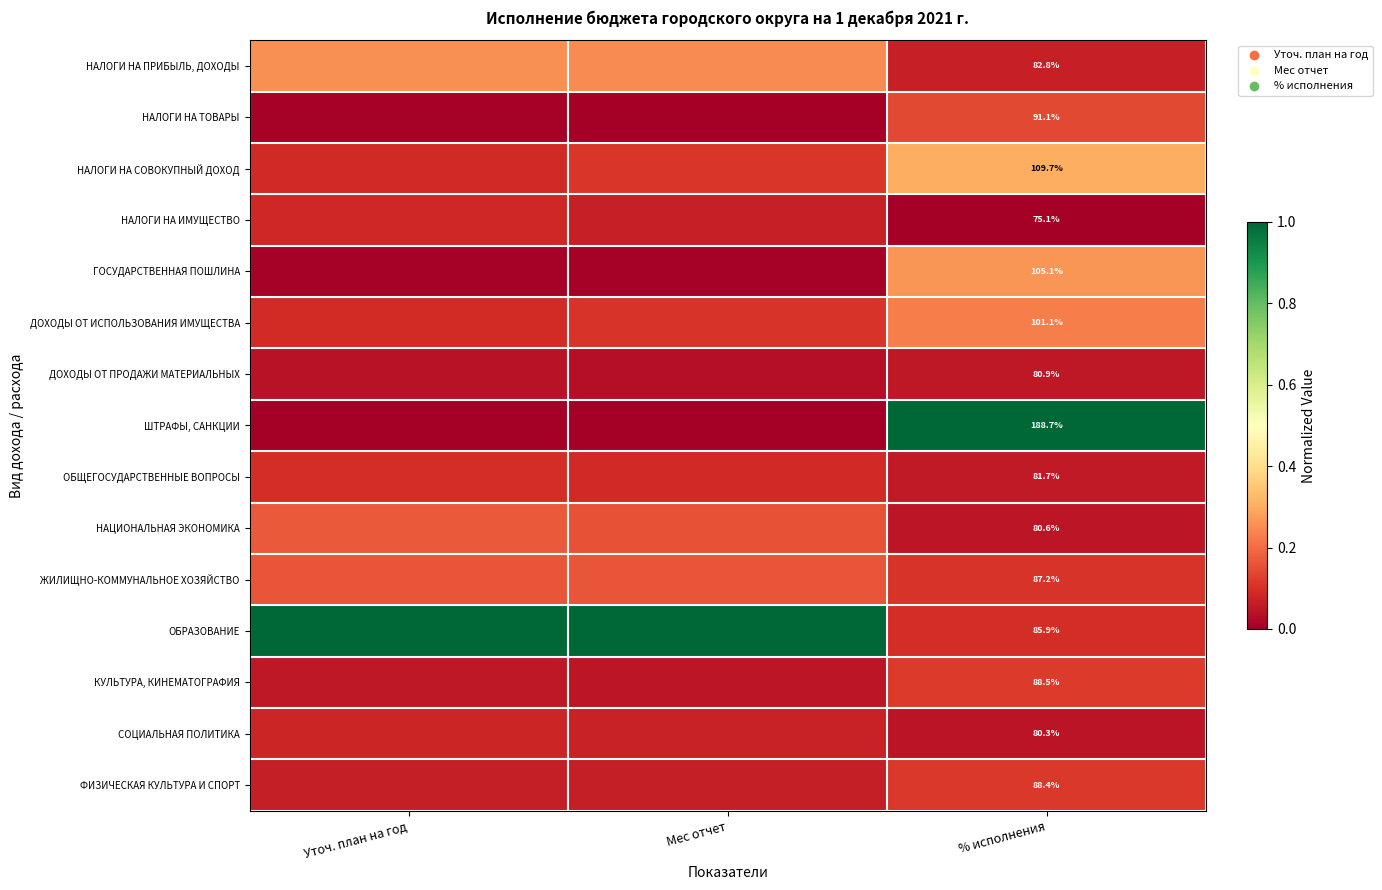

At % исполнения, list the series in order from largest to smallest.

ШТРАФЫ, САНКЦИИ, НАЛОГИ НА СОВОКУПНЫЙ ДОХОД, ГОСУДАРСТВЕННАЯ ПОШЛИНА, ДОХОДЫ ОТ ИСПОЛЬЗОВАНИЯ ИМУЩЕСТВА, НАЛОГИ НА ТОВАРЫ, КУЛЬТУРА, КИНЕМАТОГРАФИЯ, ФИЗИЧЕСКАЯ КУЛЬТУРА И СПОРТ, ЖИЛИЩНО-КОММУНАЛЬНОЕ ХОЗЯЙСТВО, ОБРАЗОВАНИЕ, НАЛОГИ НА ПРИБЫЛЬ, ДОХОДЫ, ОБЩЕГОСУДАРСТВЕННЫЕ ВОПРОСЫ, ДОХОДЫ ОТ ПРОДАЖИ МАТЕРИАЛЬНЫХ, НАЦИОНАЛЬНАЯ ЭКОНОМИКА, СОЦИАЛЬНАЯ ПОЛИТИКА, НАЛОГИ НА ИМУЩЕСТВО